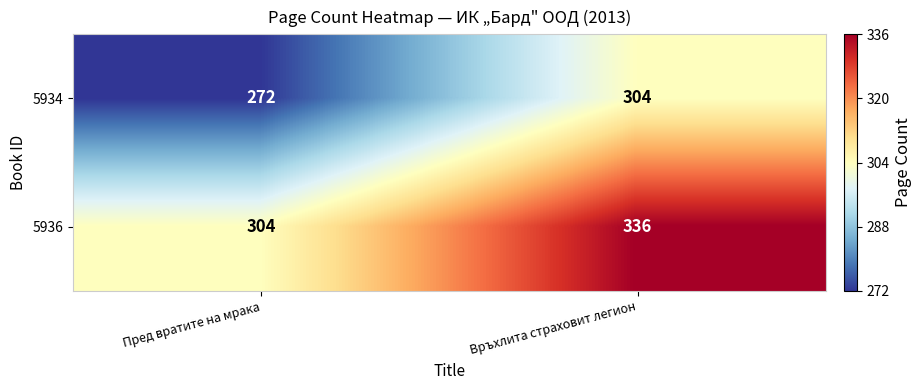

True or false: 5936 has a value of 222 at Връхлита страховит легион.

False